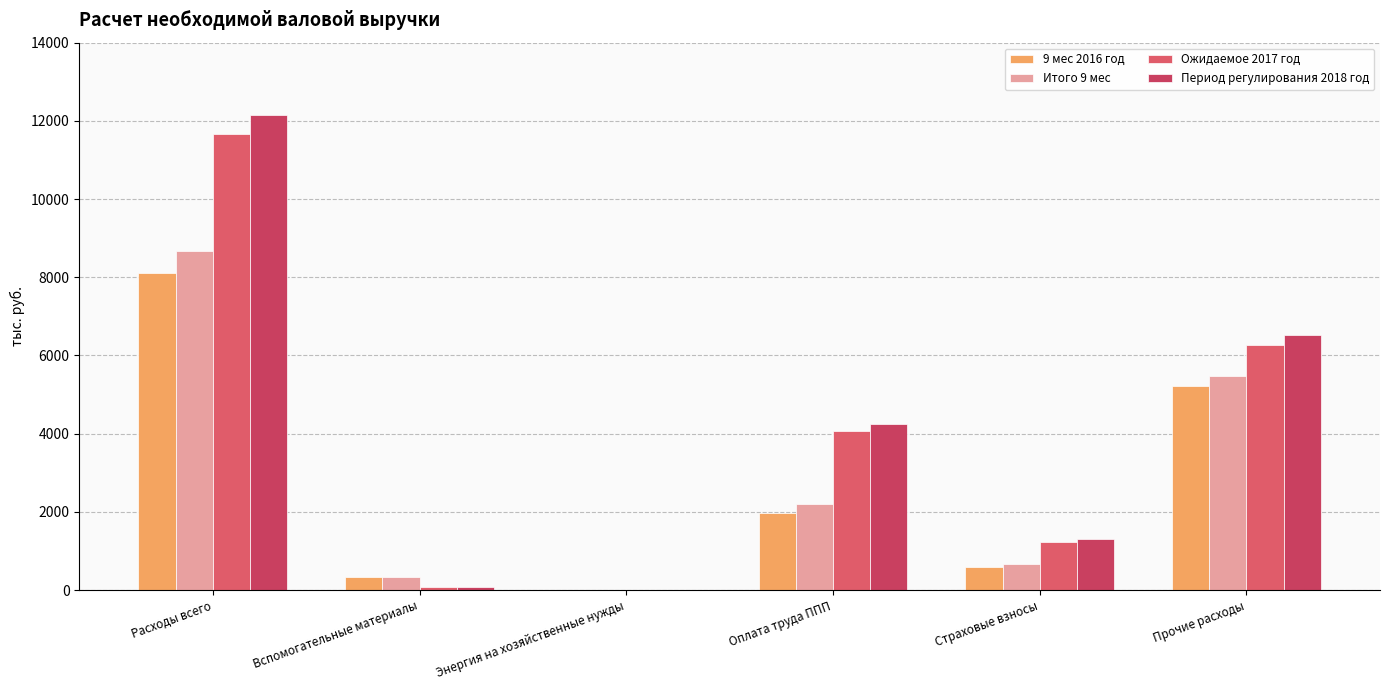

How many data points in Итого 9 мес are above 2203?

3